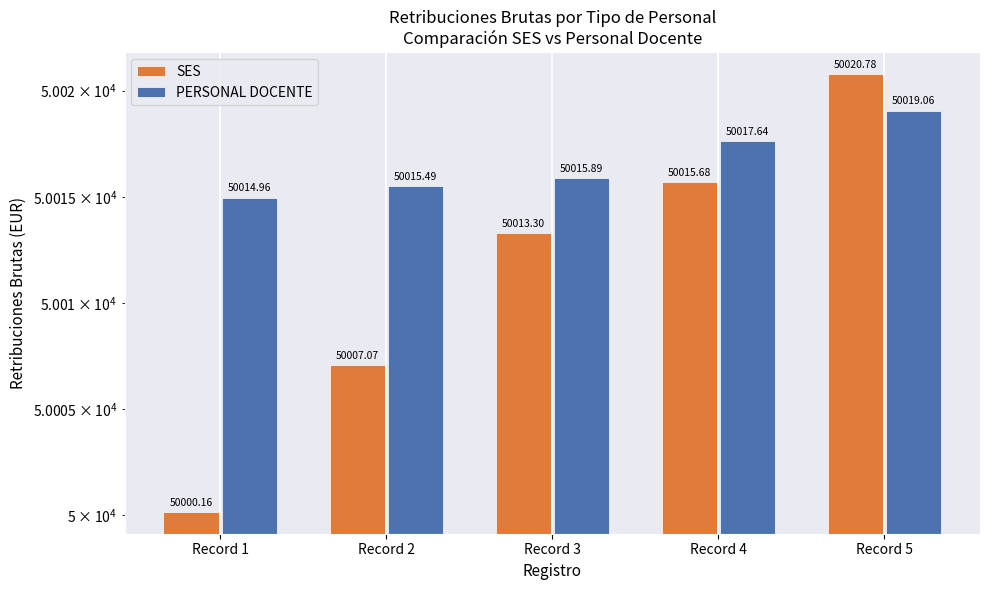

Between Record 2 and Record 4, which series saw the biggest shift?

SES